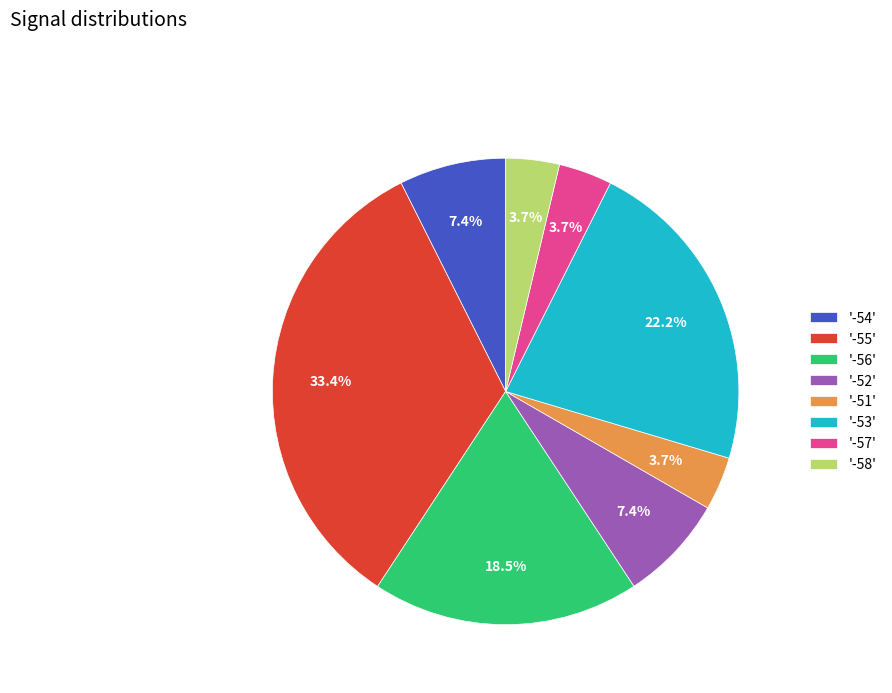

Which slice is the largest?

'-55'